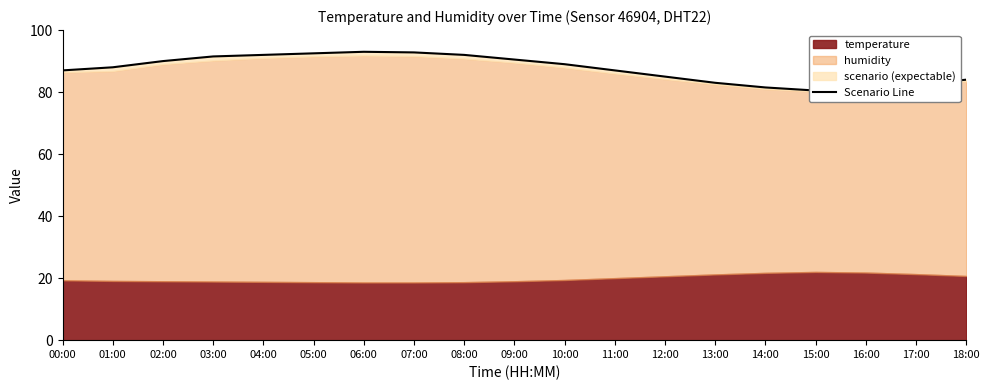

Which label corresponds to the largest value in the chart?

06:00